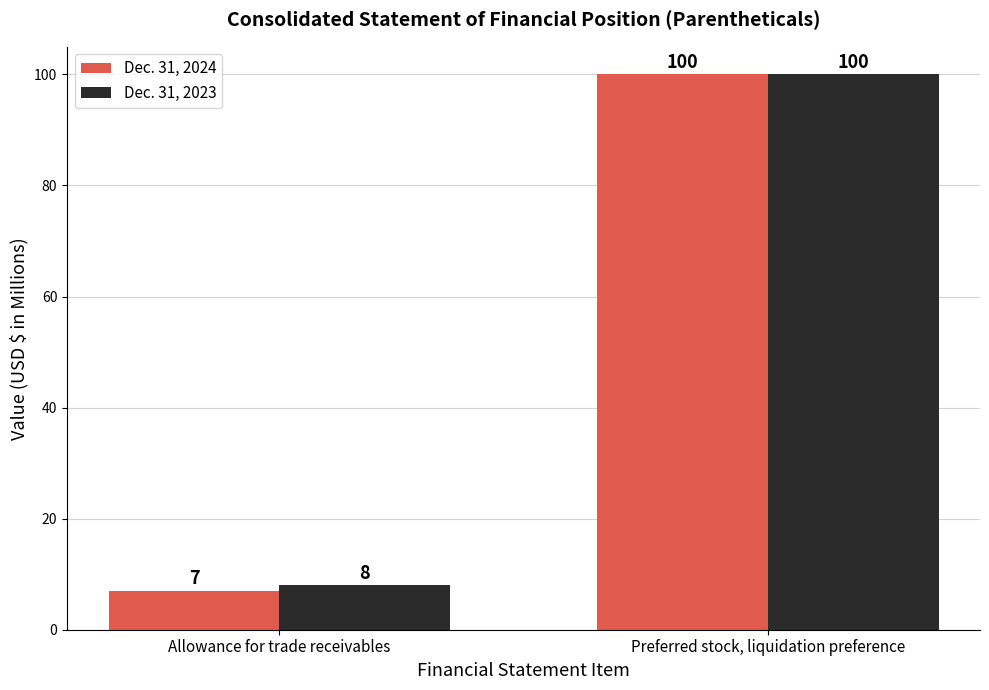

What is the label of the 1st bar from the left?

Allowance for trade receivables